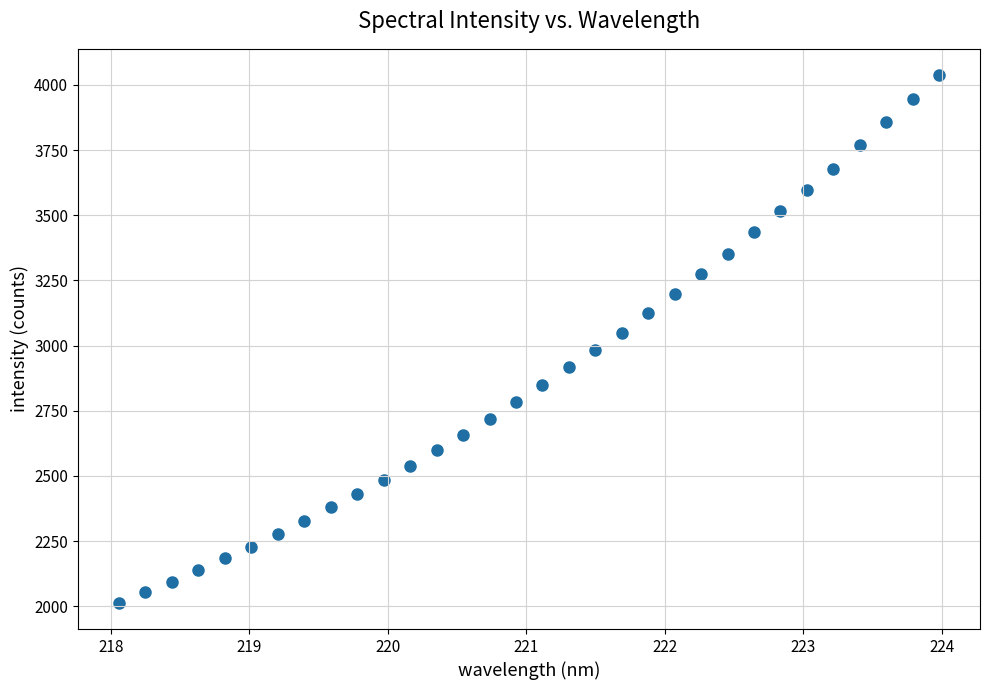

What is the range of X values (max minus min)?

5.9